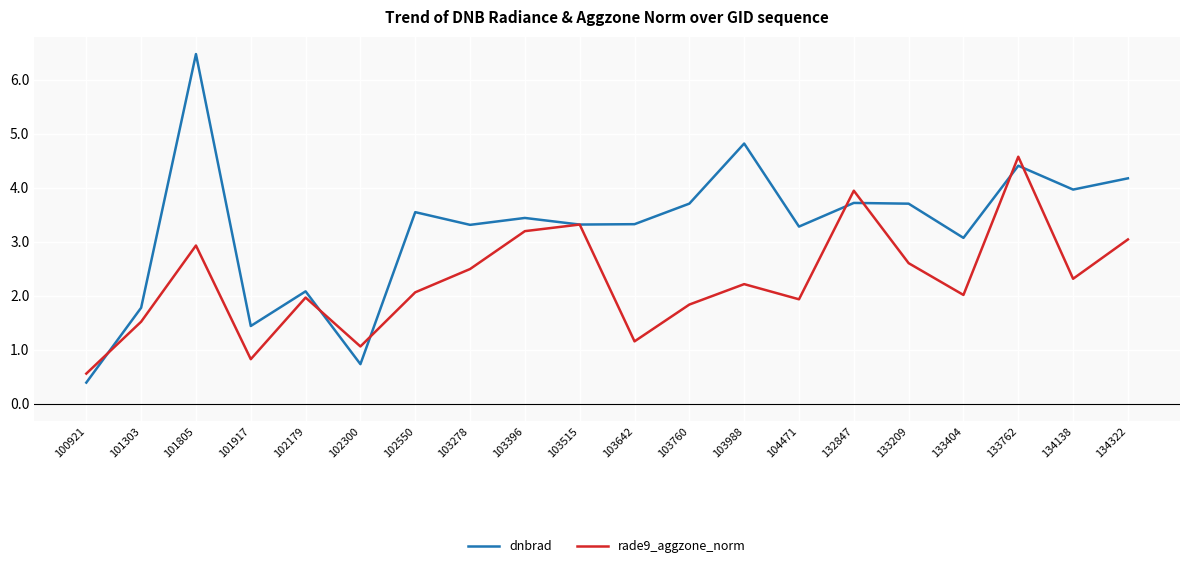

Which series changed the most between 101303 and 102300?

dnbrad